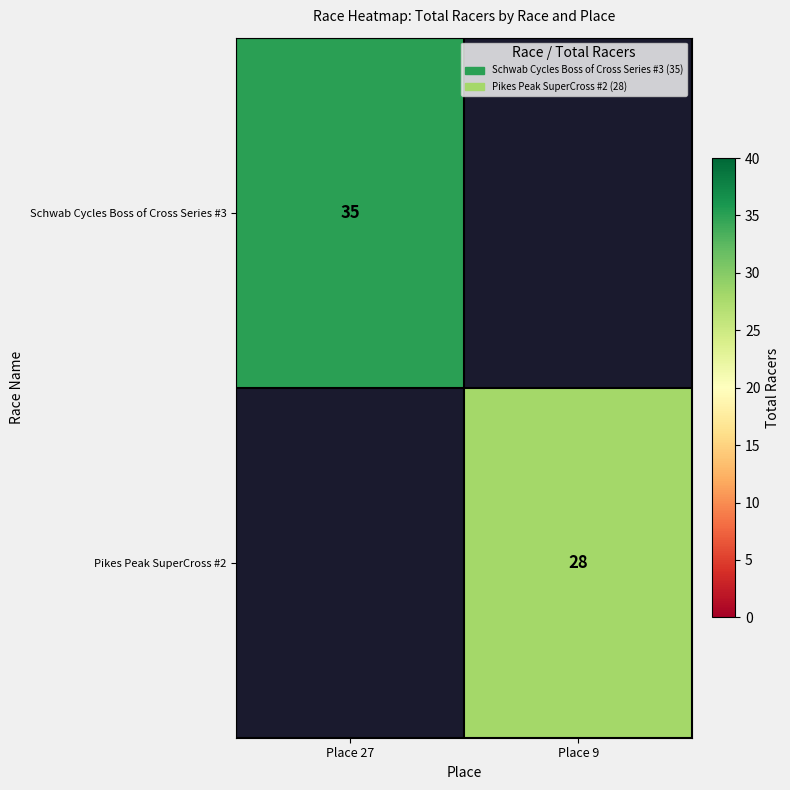

True or false: Pikes Peak SuperCross #2 has a value of 28 at Place 9.

True